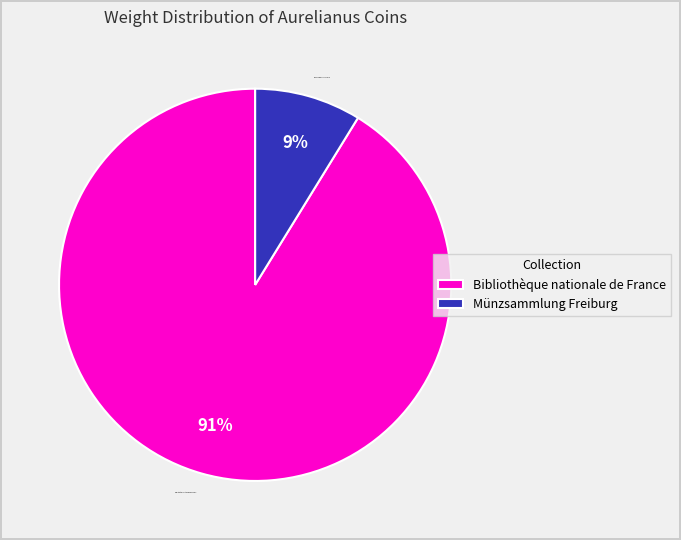

To the nearest percent, what is the difference between the Münzsammlung Freiburg and Bibliothèque nationale de France slice percentages?

82%